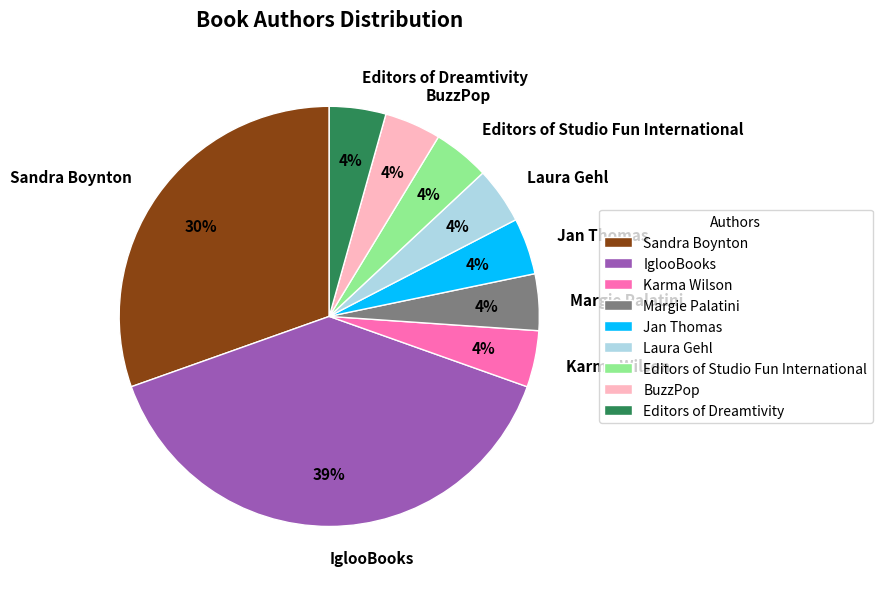

Does Margie Palatini represent more than half of the total?

No